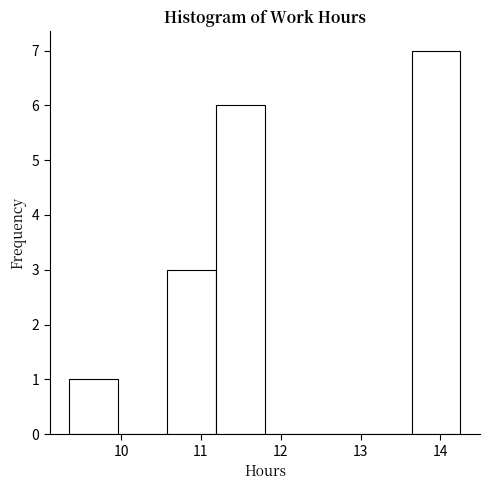

How tall is the bar that spans 11.2 to 11.8 on the x-axis? Neither the bar edges nor the heights are printed on the chart, so give them approximately, as read against the axes.

6